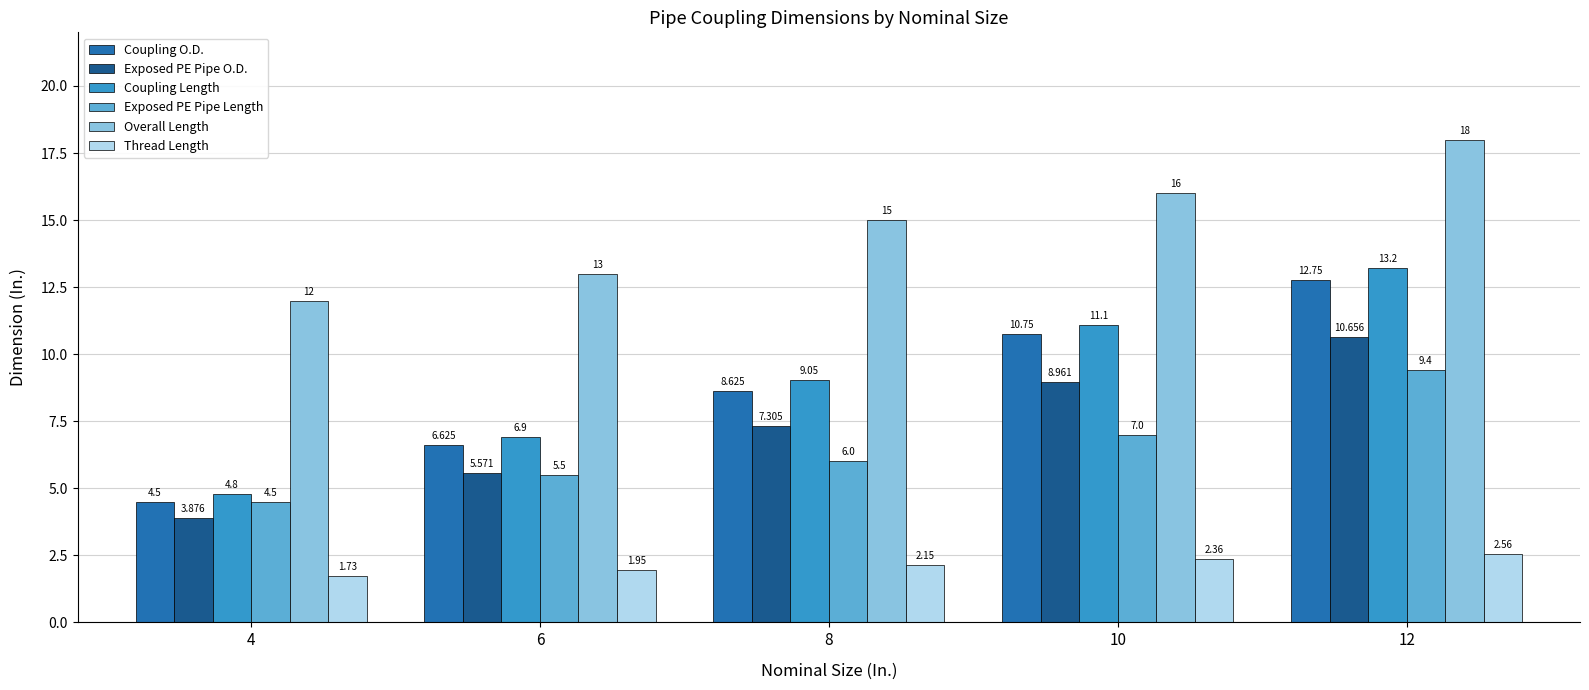

Is it true that Exposed PE Pipe Length equals 5.5 at 6?

True